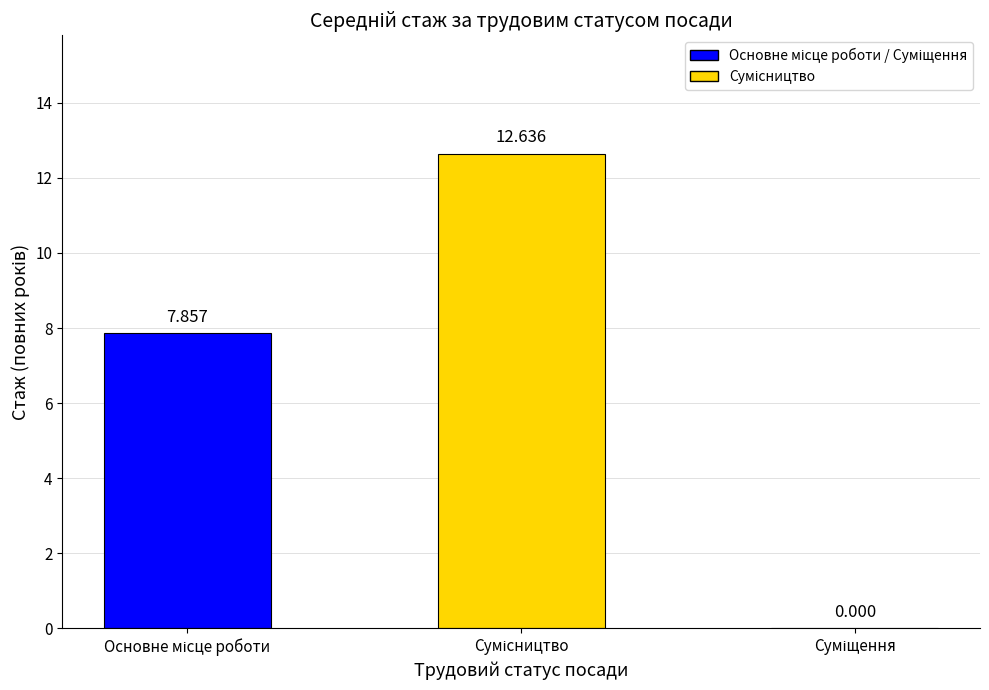

Are the bars horizontal?

No